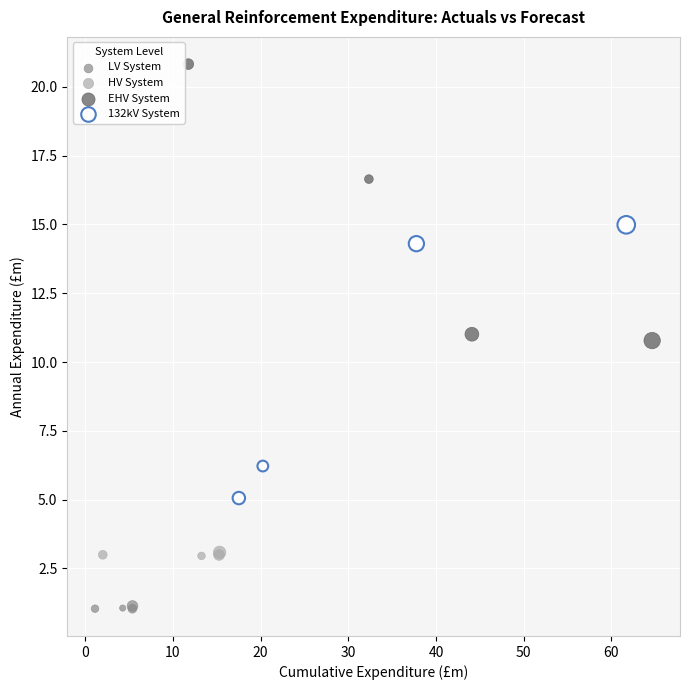

Which series reaches the minimum Y coordinate?

LV System